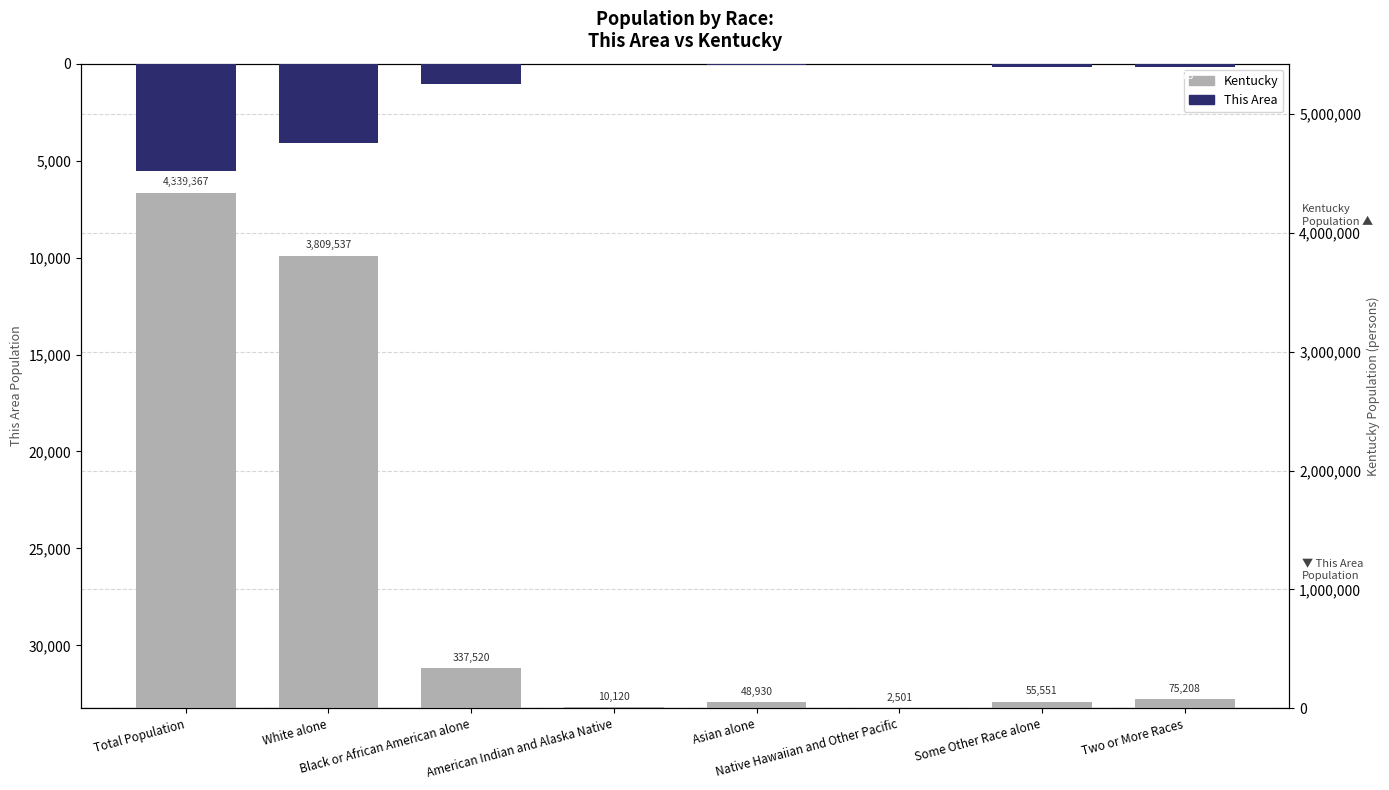

Read the This Area value at Native Hawaiian and Other Pacific.

-2